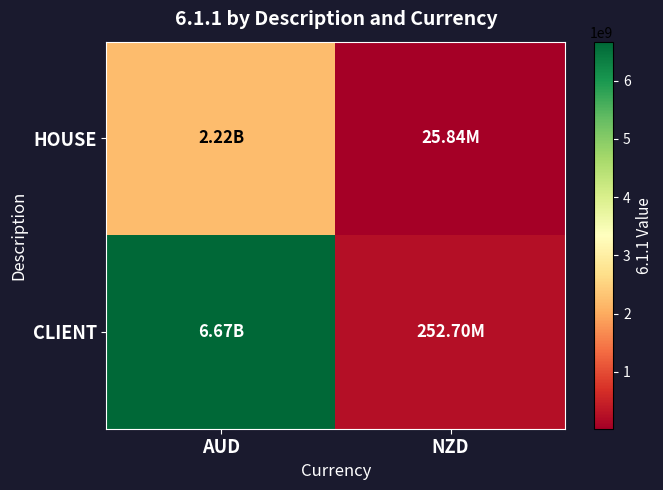

List the series in order of their peak value, lowest first.

HOUSE, CLIENT